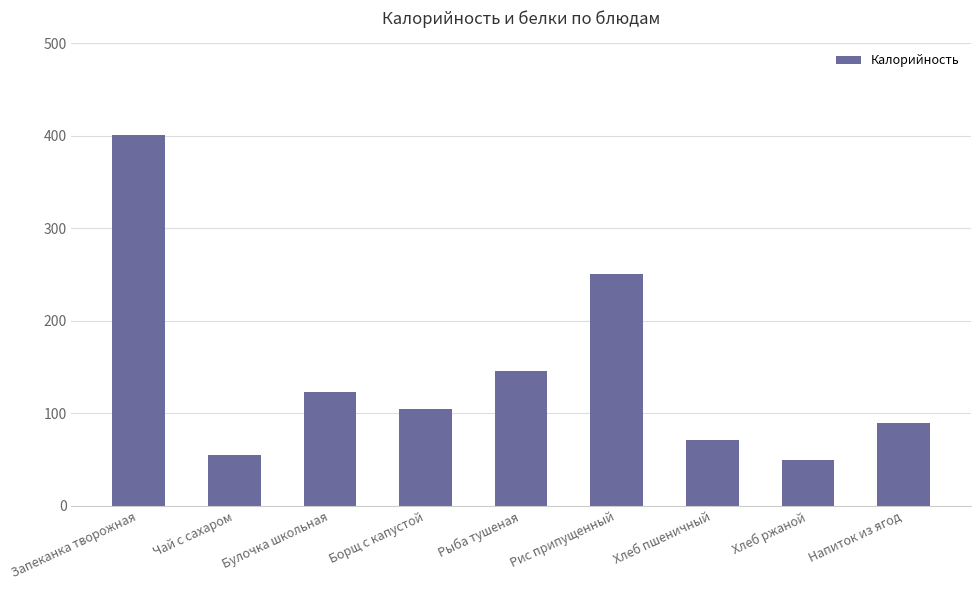

Reading left to right, extract all data points from this chart.

401	55	123	105	146	251	71	50	90